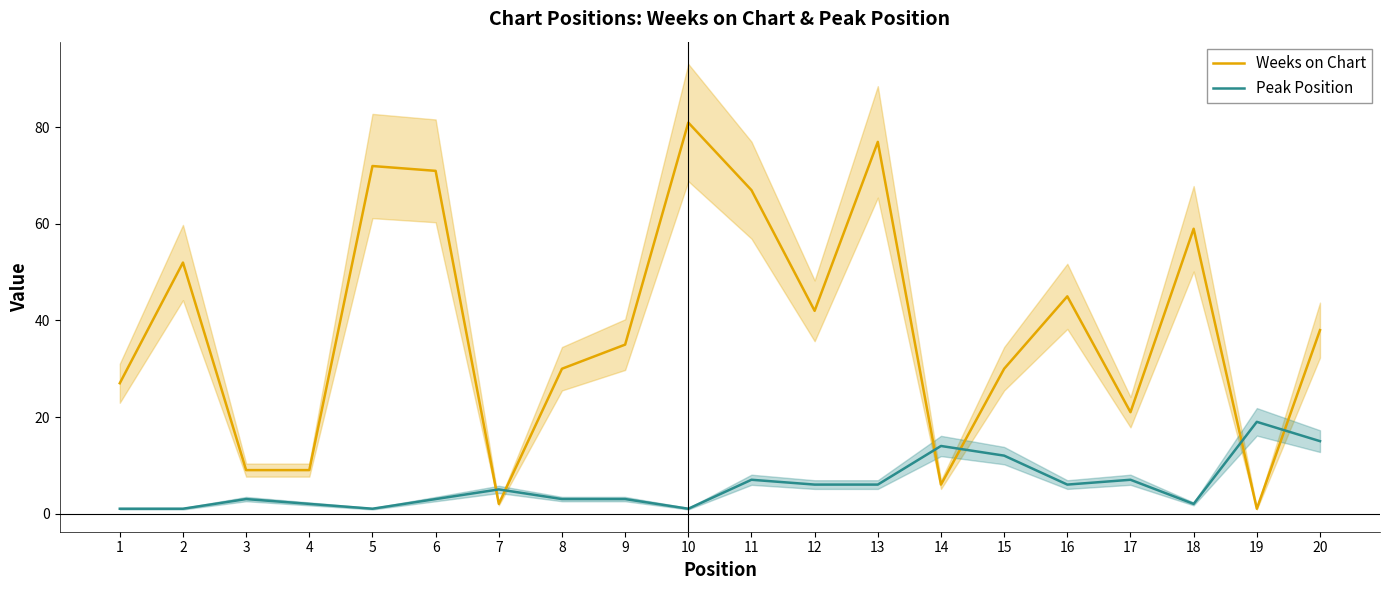

True or false: Peak Position and Weeks on Chart cross at least once.

True